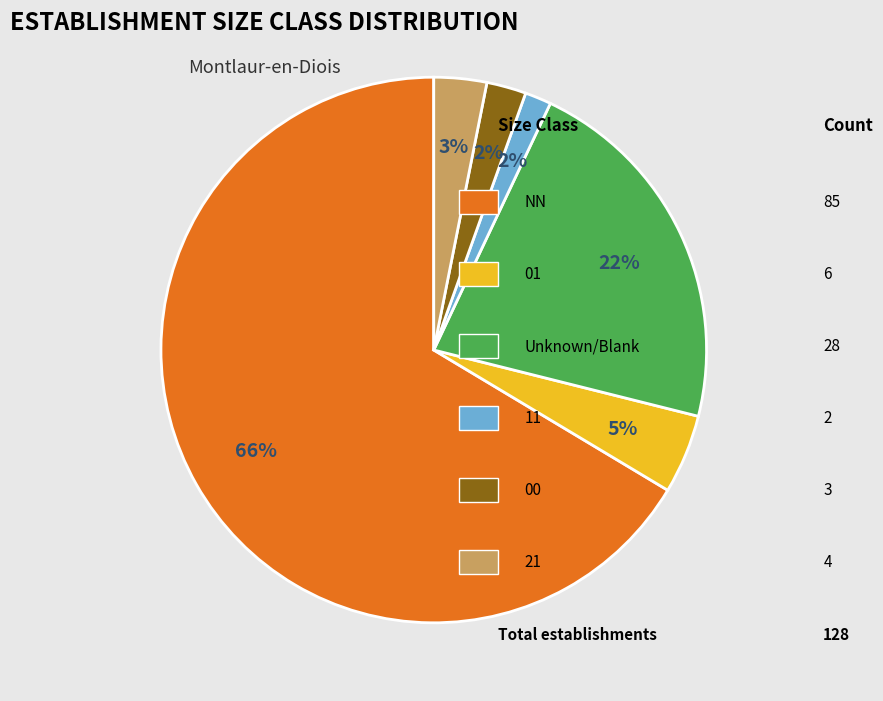

To the nearest percent, what is the average slice percentage?

17%